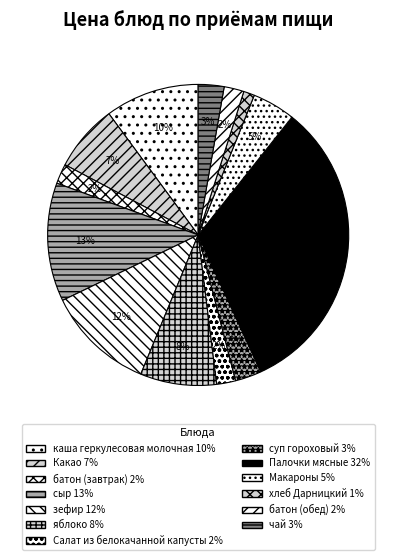

Count the number of slices in the pie.

13